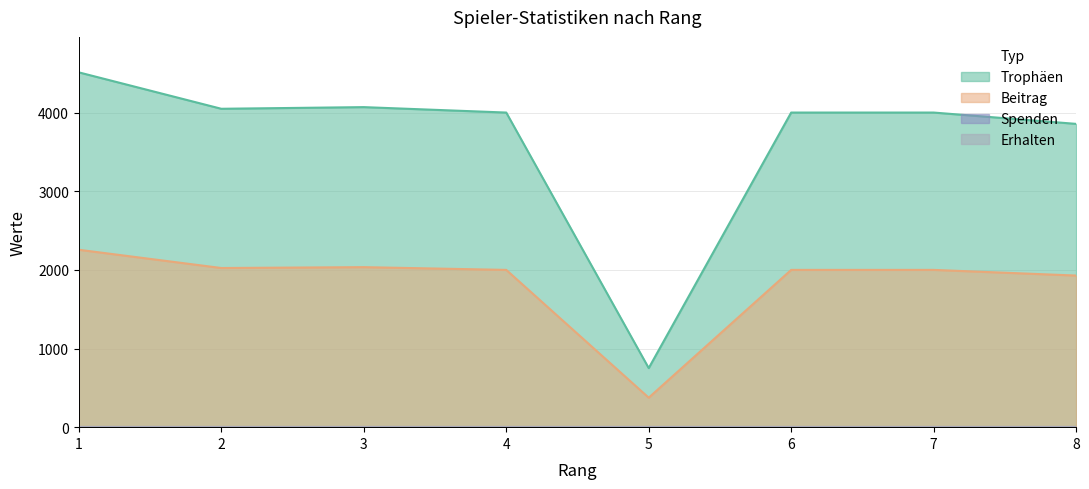

True or false: Trophäen has more than 1 points higher than both neighbors.

False